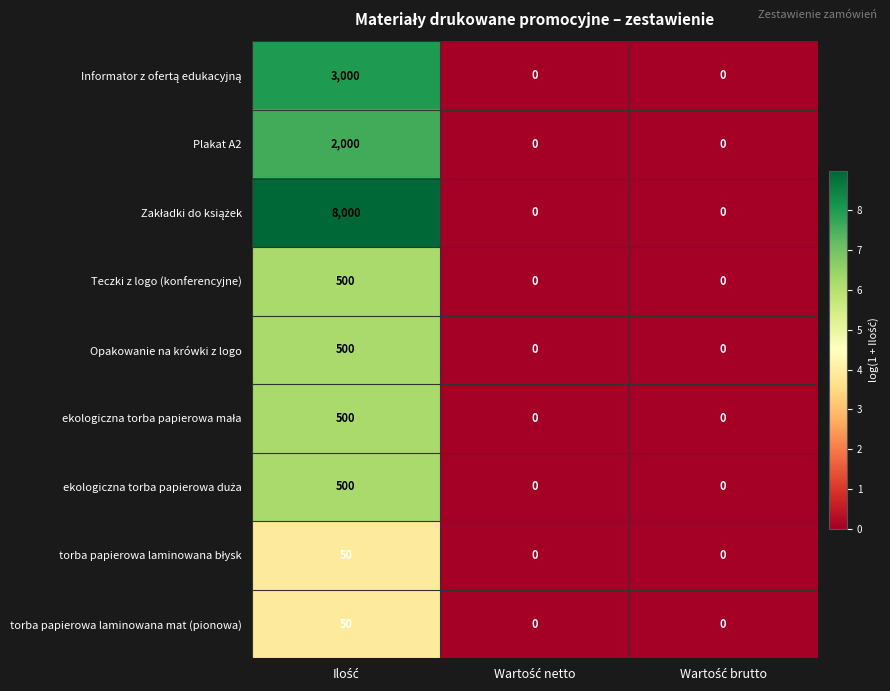

How many Teczki z logo (konferencyjne) values are between 0 and 500?

3